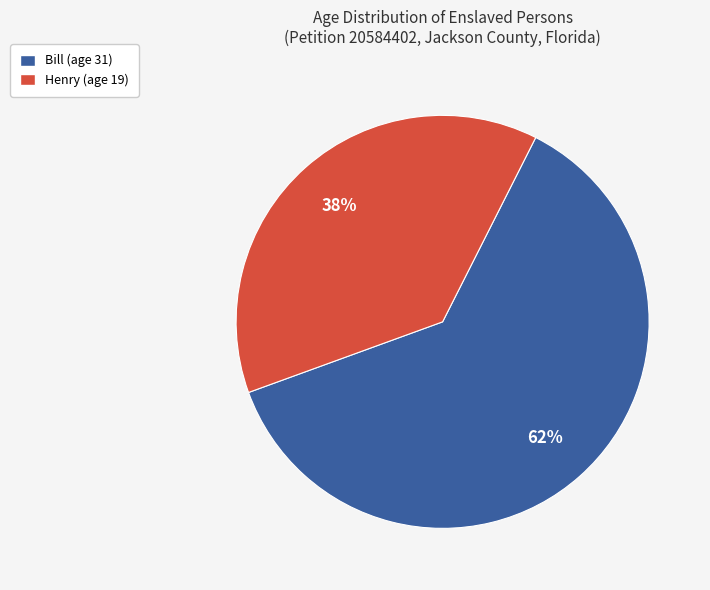

To the nearest percent, what percentage of the pie is Bill (age 31)?

62%